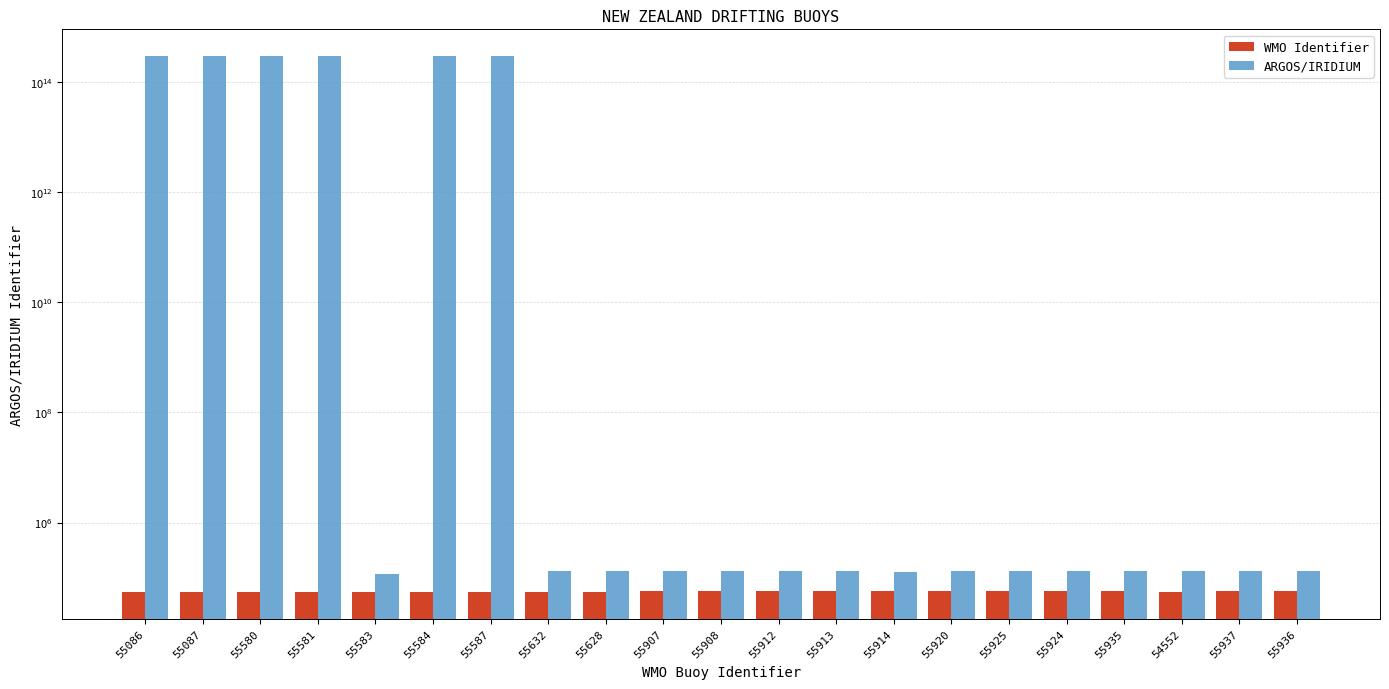

At how many categories does at least one series exceed 123571774944482?

6